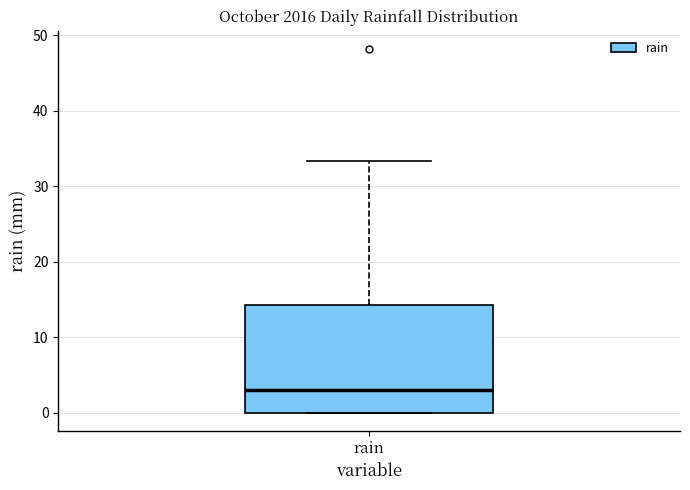

Transcribe this box plot: give where the median line is, the range the box spans, and where the two whiskers end, as read against the y-axis. The values are not printed on the chart, so give them approximately, as read against the axis.

median 3, box 0 to 14, whiskers 0 to 33